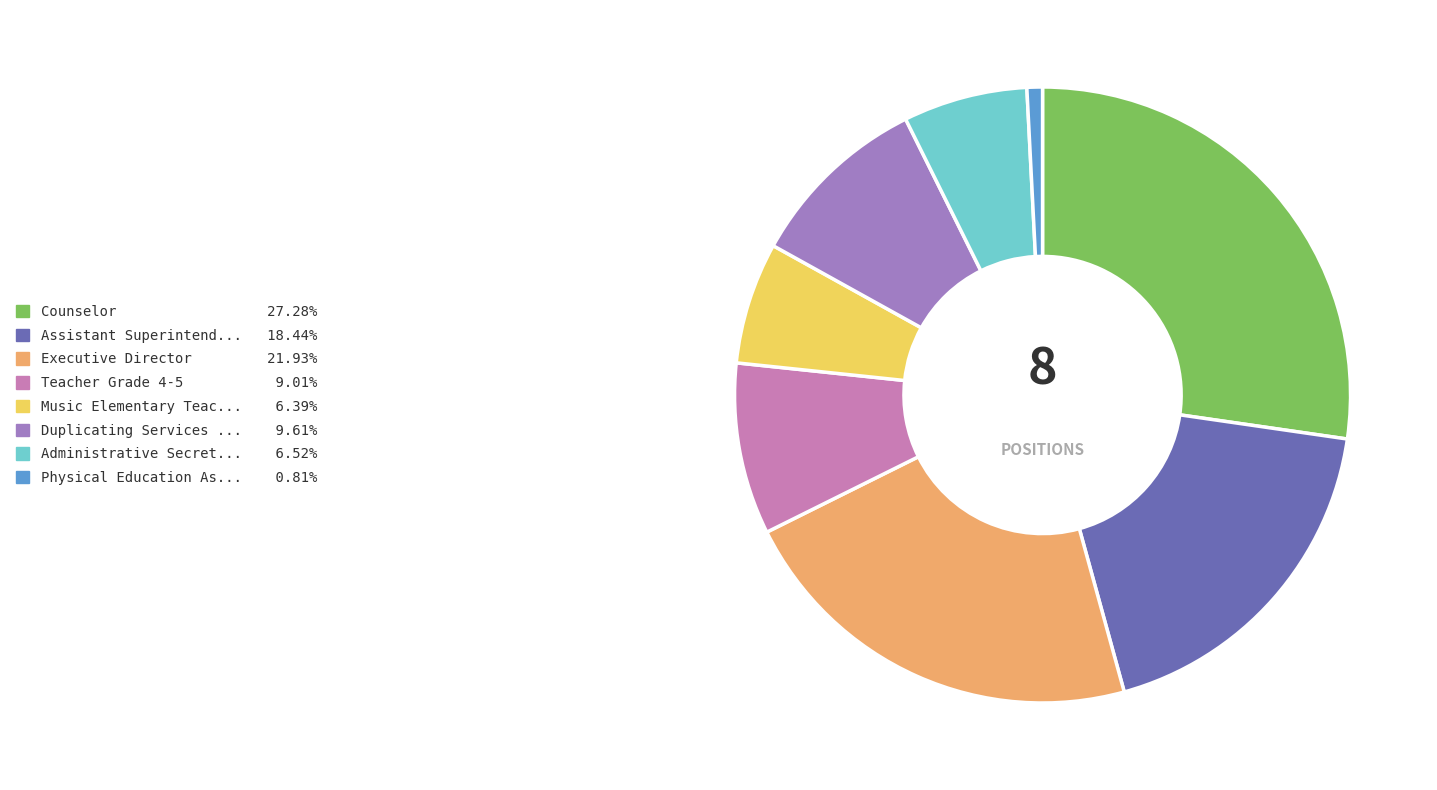

Does any single category account for the majority?

No